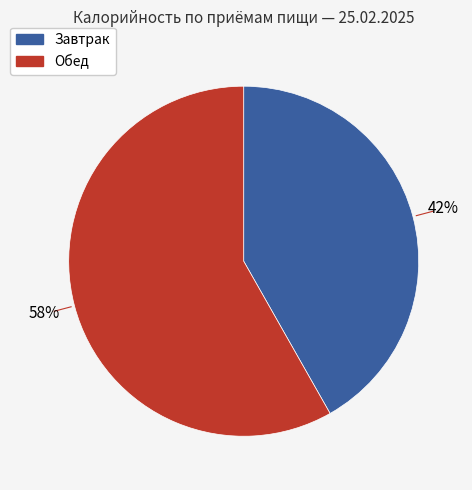

Combined, do Завтрак and Обед account for over 50%?

Yes